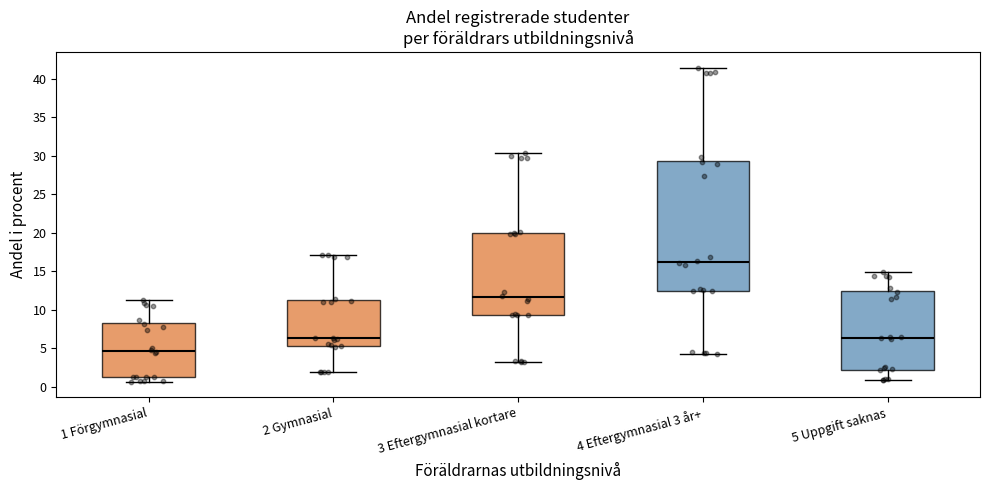

Which box has the highest median line?

4 Eftergymnasial 3 år+